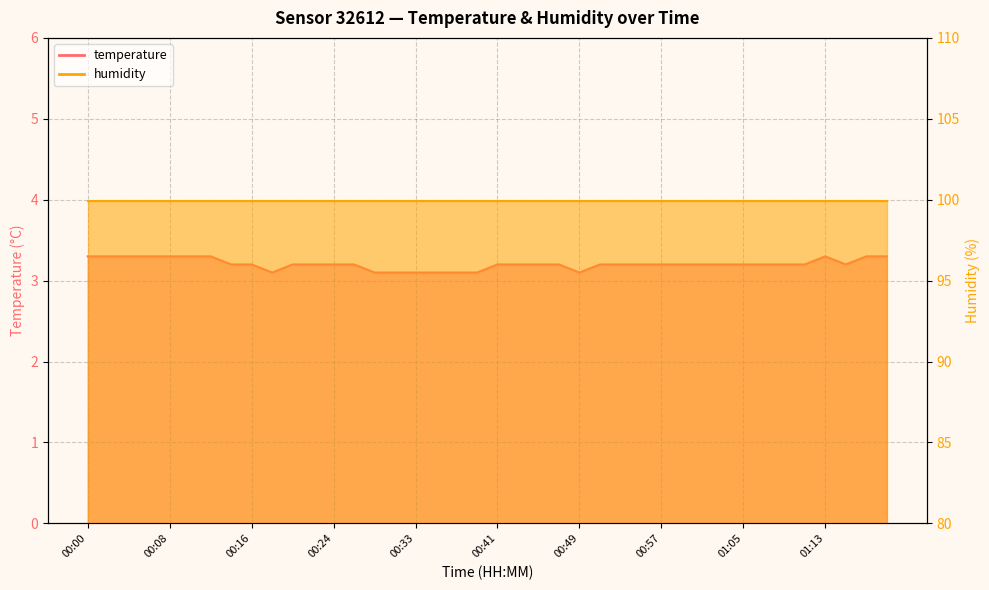

Which category has the lowest value across all series?

00:18